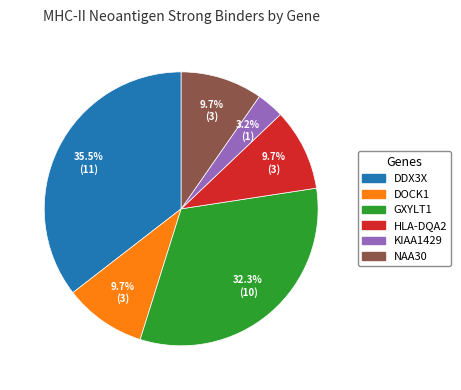

Approximately how many times larger is the value at NAA30 compared to DOCK1?

1.0